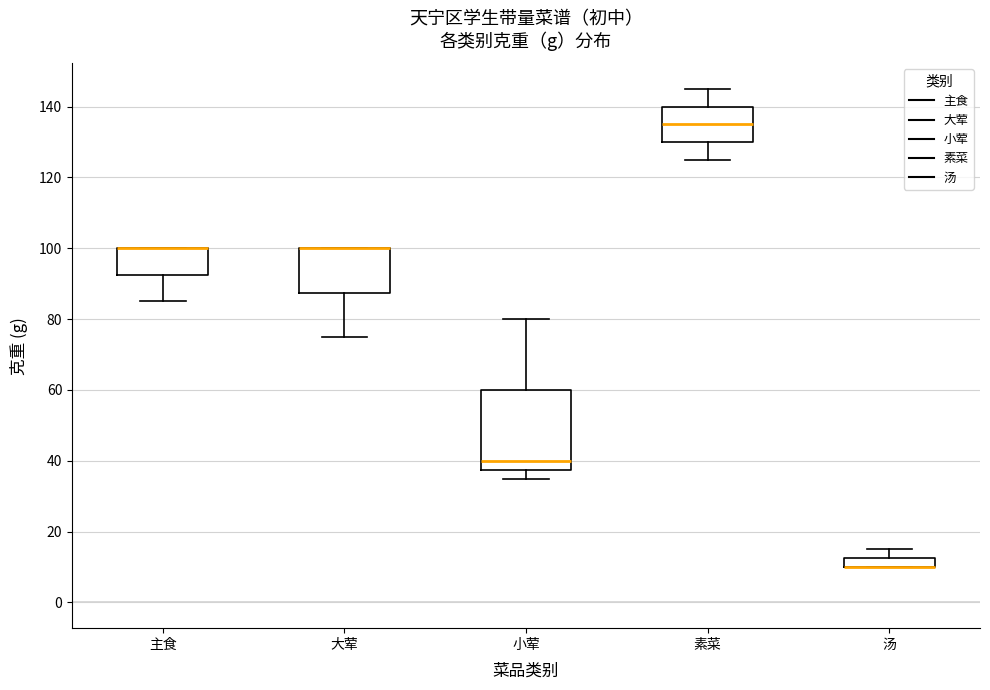

Comparing the boxes themselves (not the whiskers), which one is the tallest?

小荤